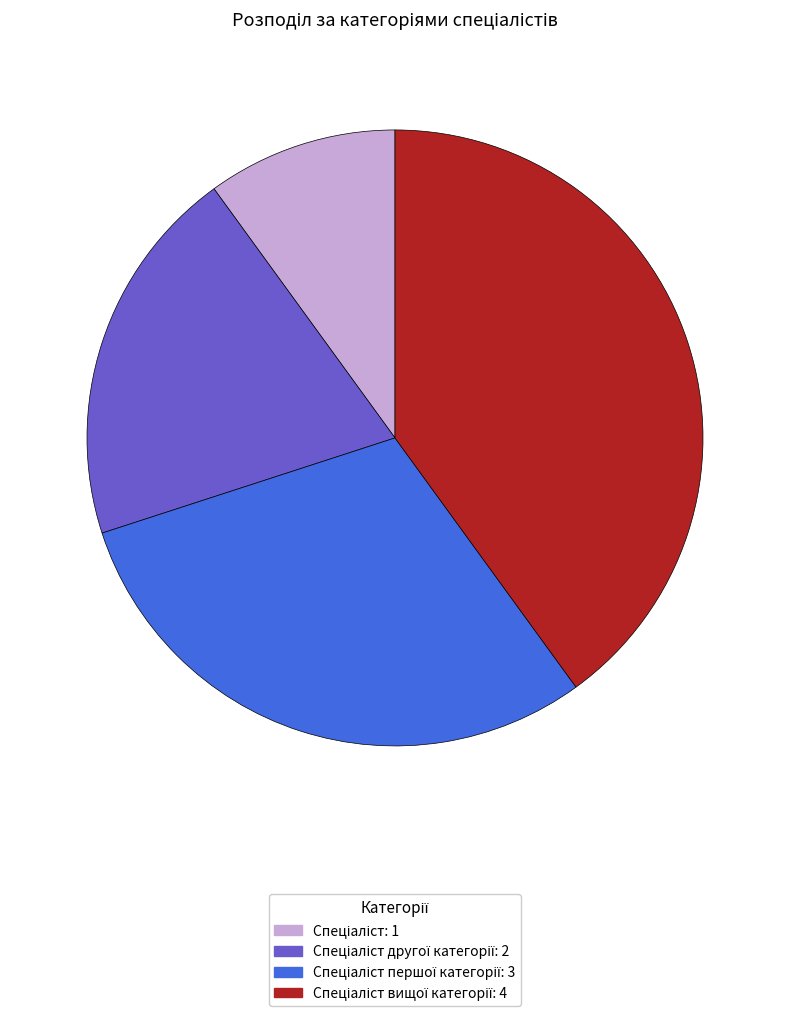

Is there a majority slice in this chart?

No